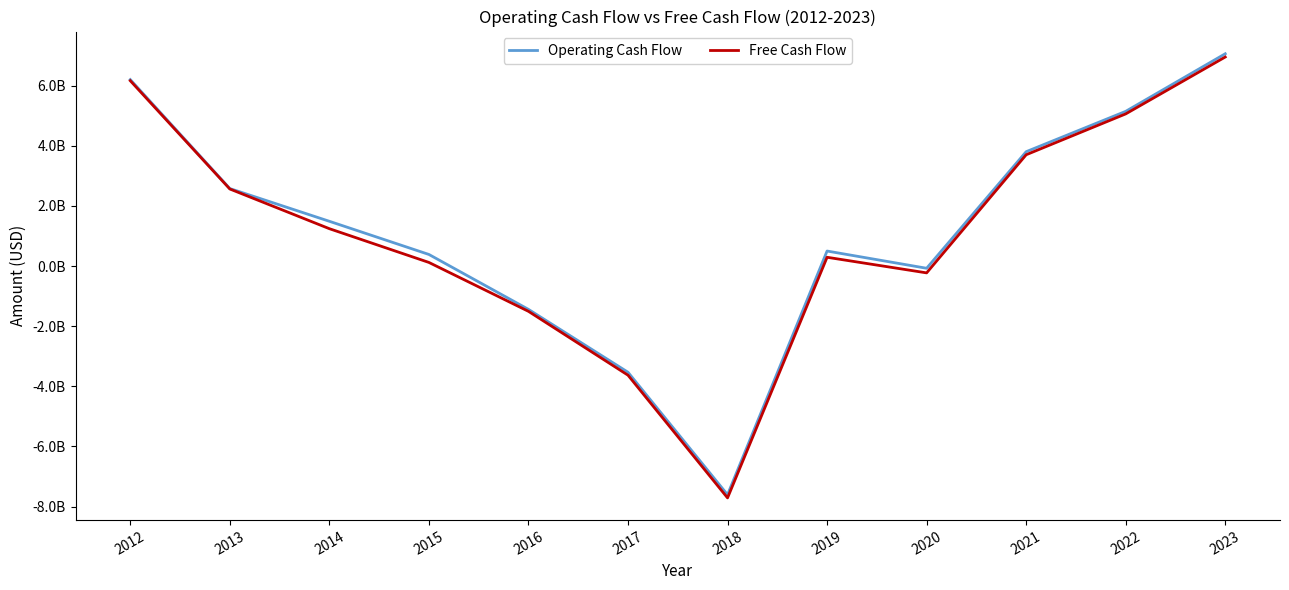

Which series has the widest spread of values?

Operating Cash Flow